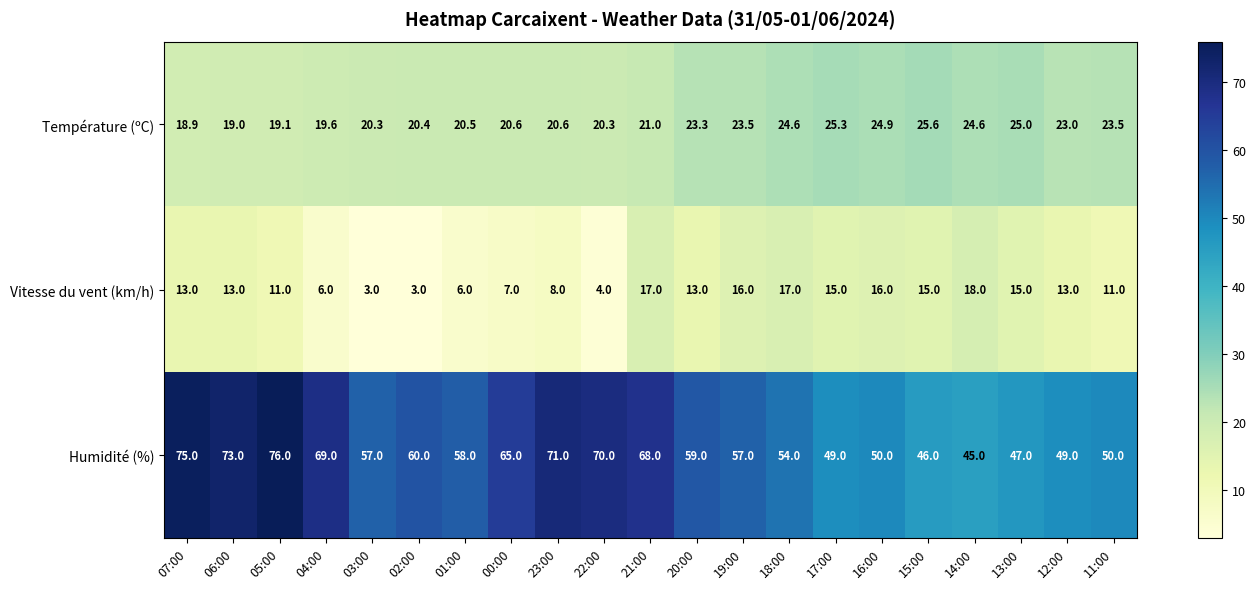

What is the total value across all series at 07:00?

106.9